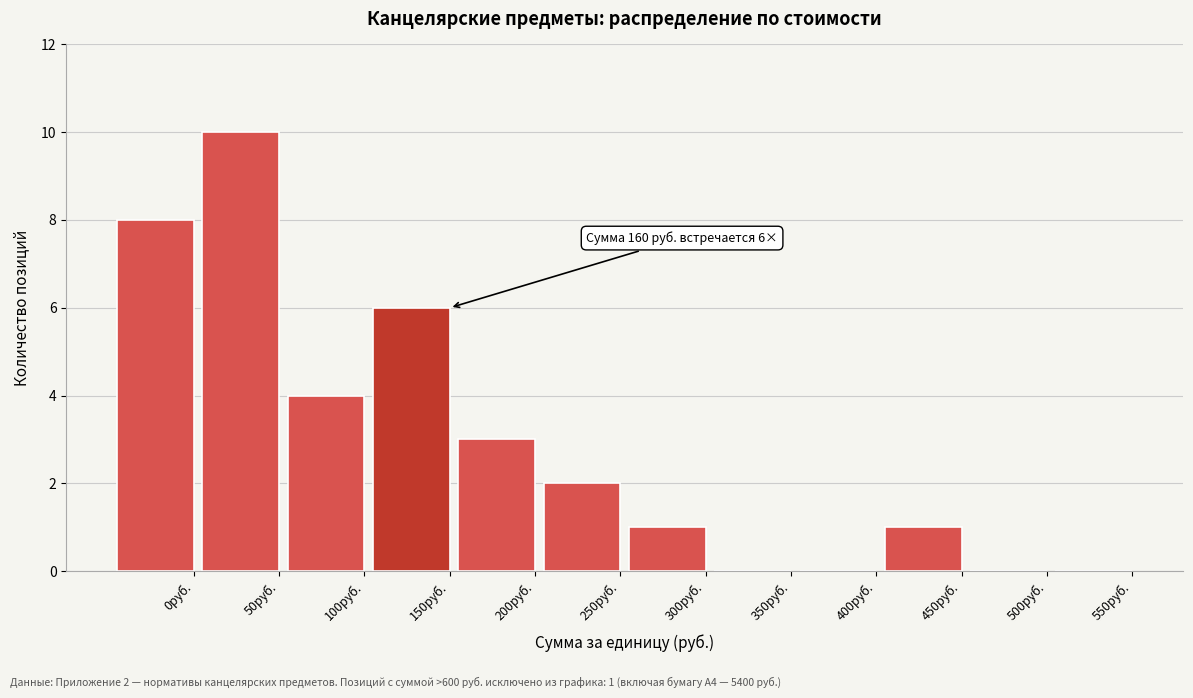

Reading left to right, extract all data points from this chart.

0руб.=8	50руб.=10	100руб.=4	150руб.=6	200руб.=3	250руб.=2	300руб.=1	350руб.=0	400руб.=0	450руб.=1	500руб.=0	550руб.=0